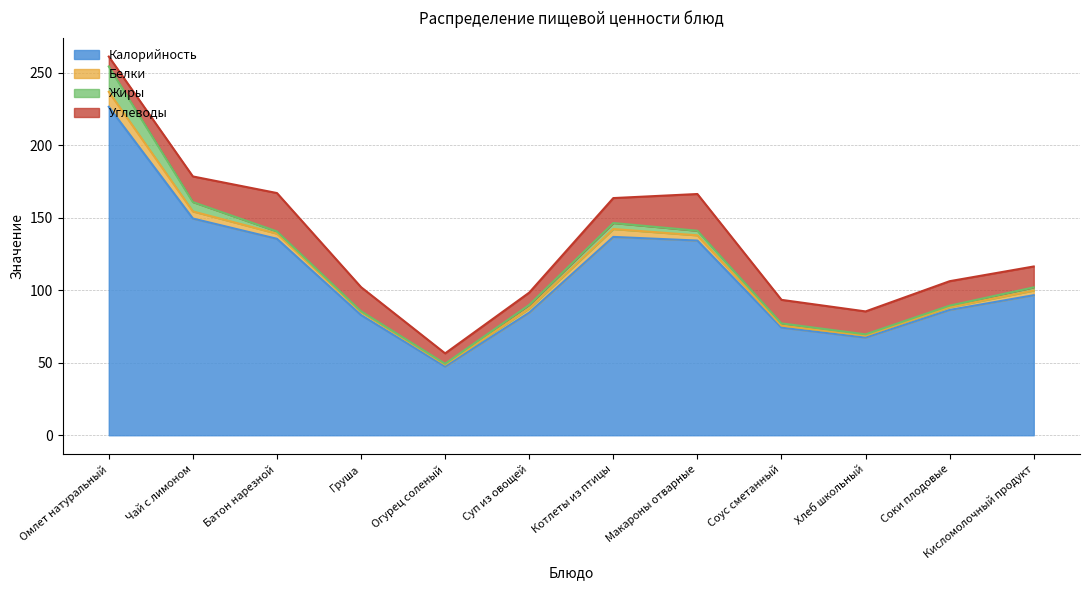

What is the approximate value of Углеводы at Омлет натуральный?

3